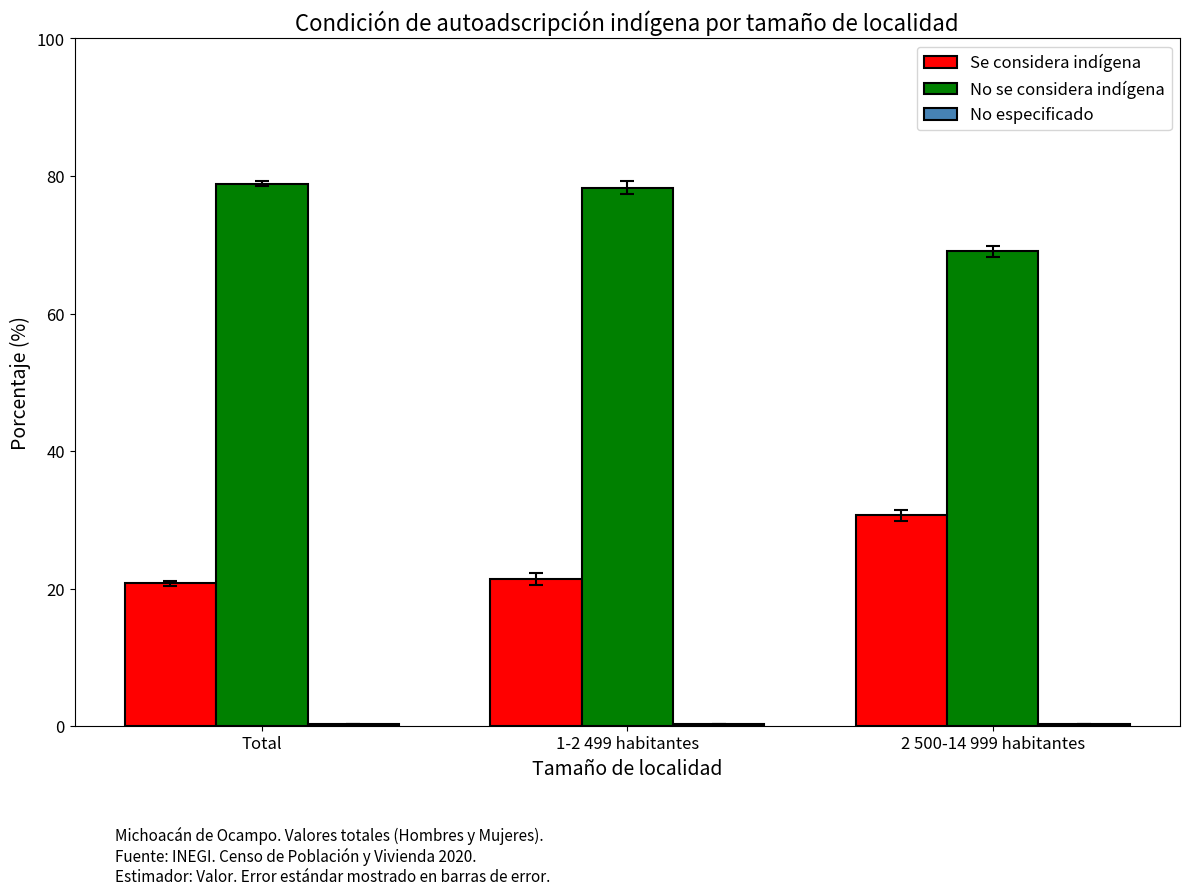

At which label is No se considera indígena closest to 73?

2 500-14 999 habitantes